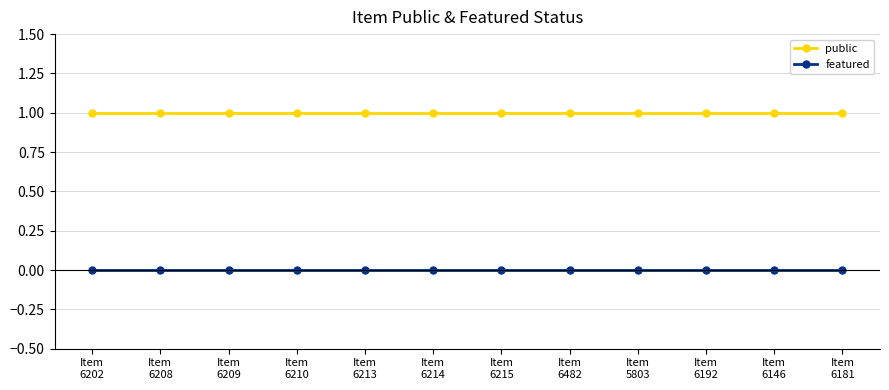

True or false: public and featured intersect in this chart.

False